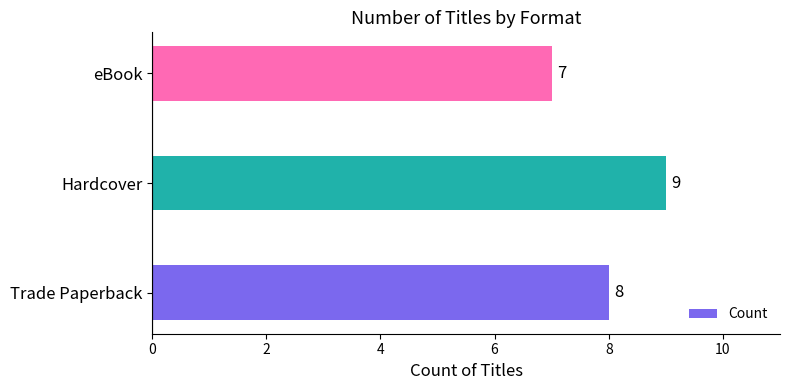

Rank the categories by value from highest to lowest.

Hardcover, Trade Paperback, eBook